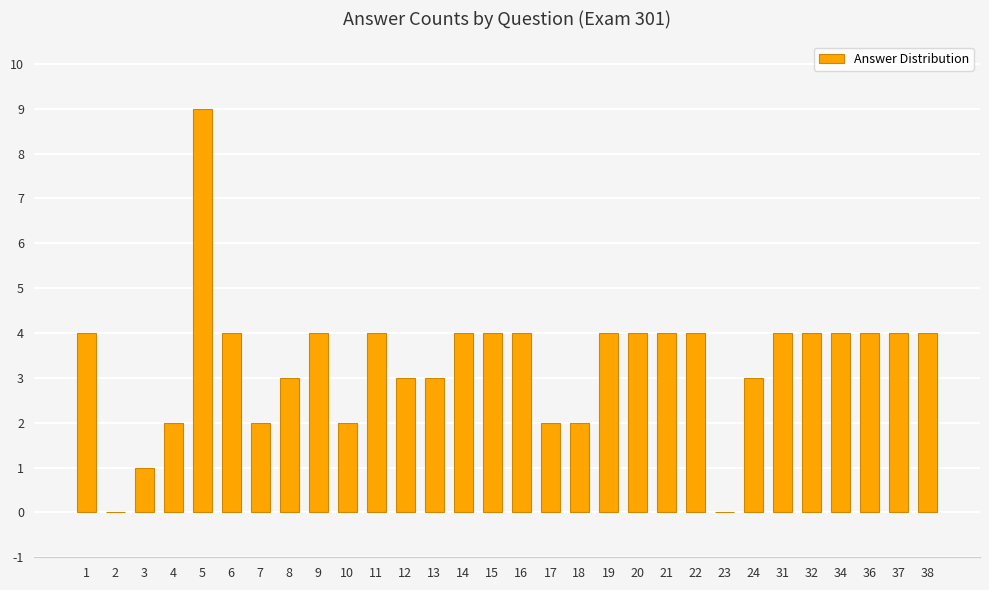

True or false: the data shows 3 at 22.

False